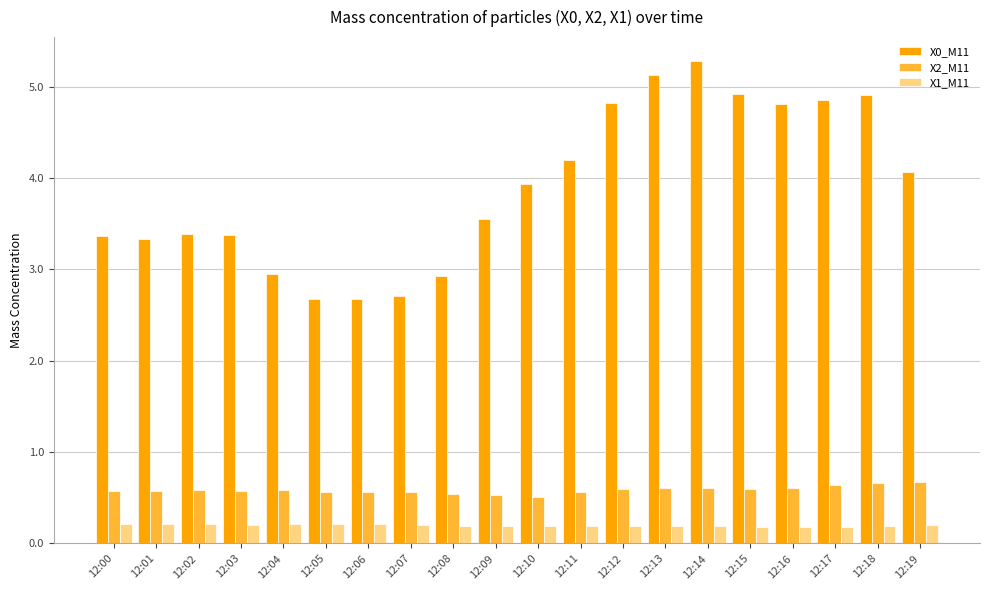

How many data points does each series have?

20